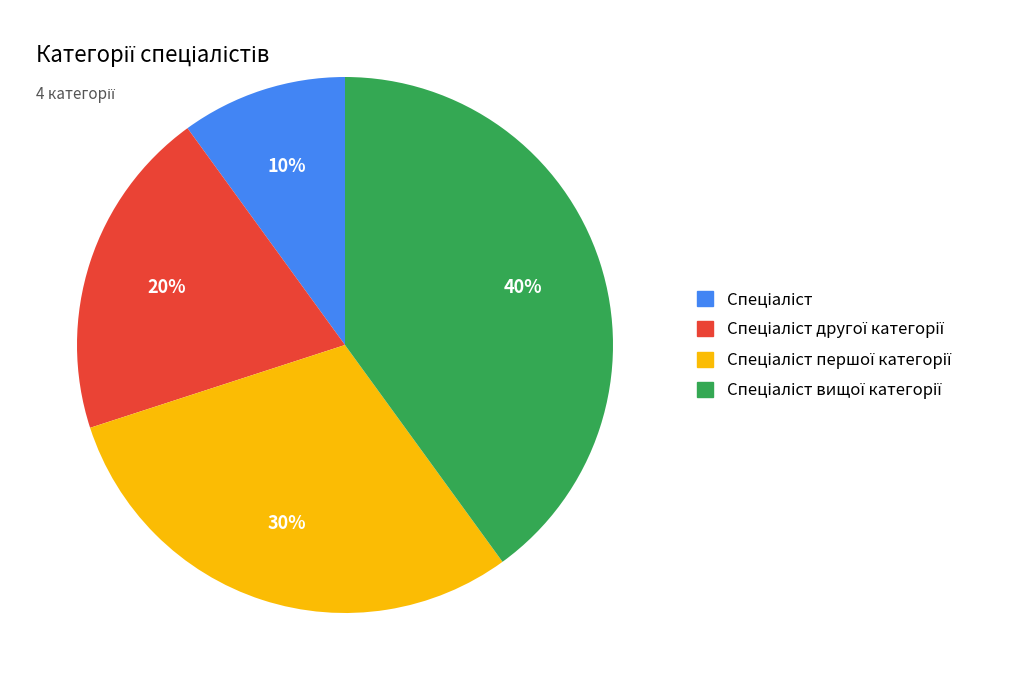

To the nearest percent, what is the difference between the largest and smallest slice percentages?

30%